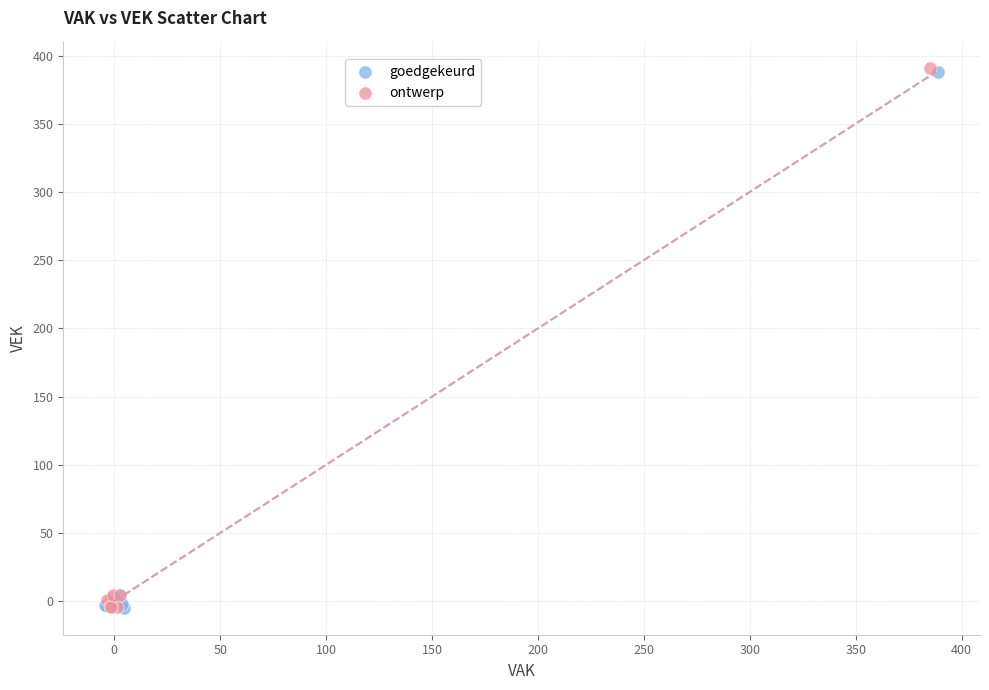

Which series has the widest spread of Y values?

ontwerp